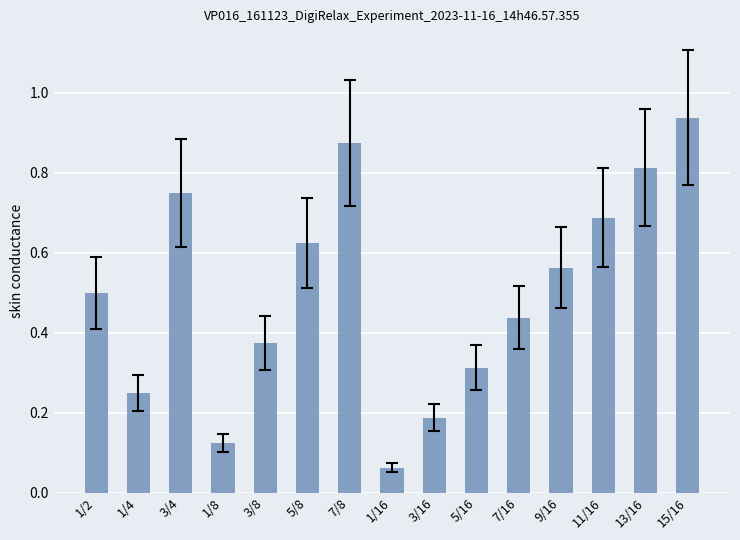

Which category has the highest value across all series?

15/16